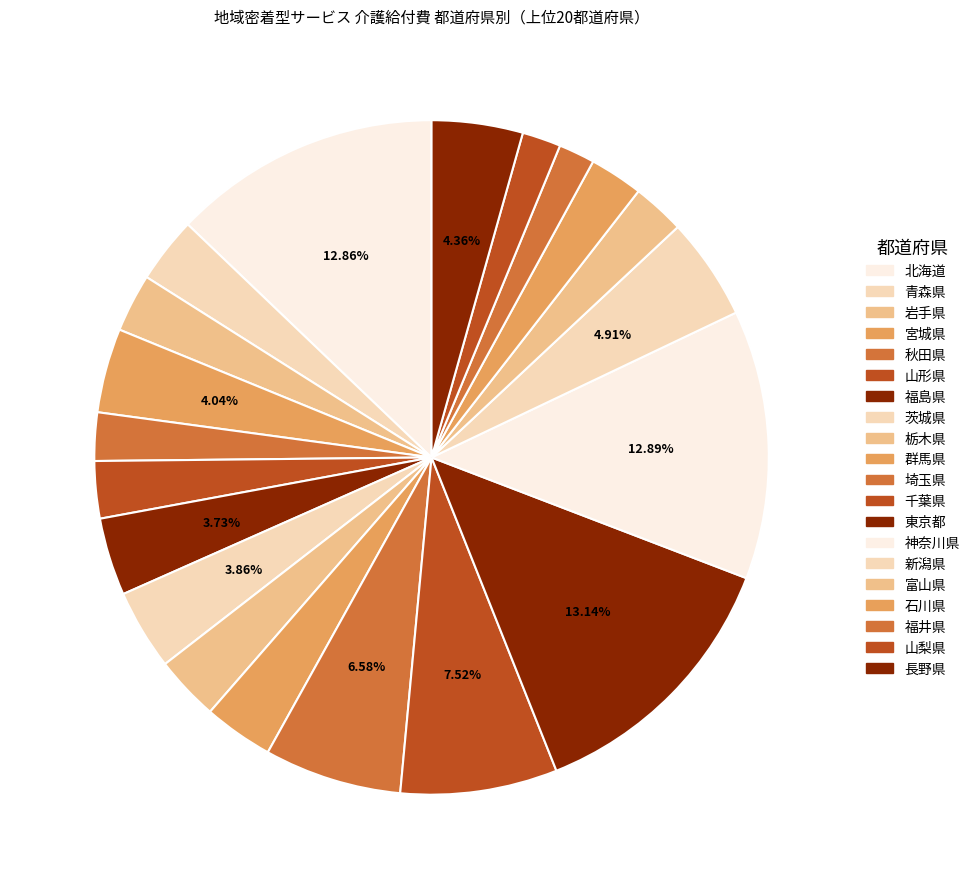

How many segments does this pie chart have?

20